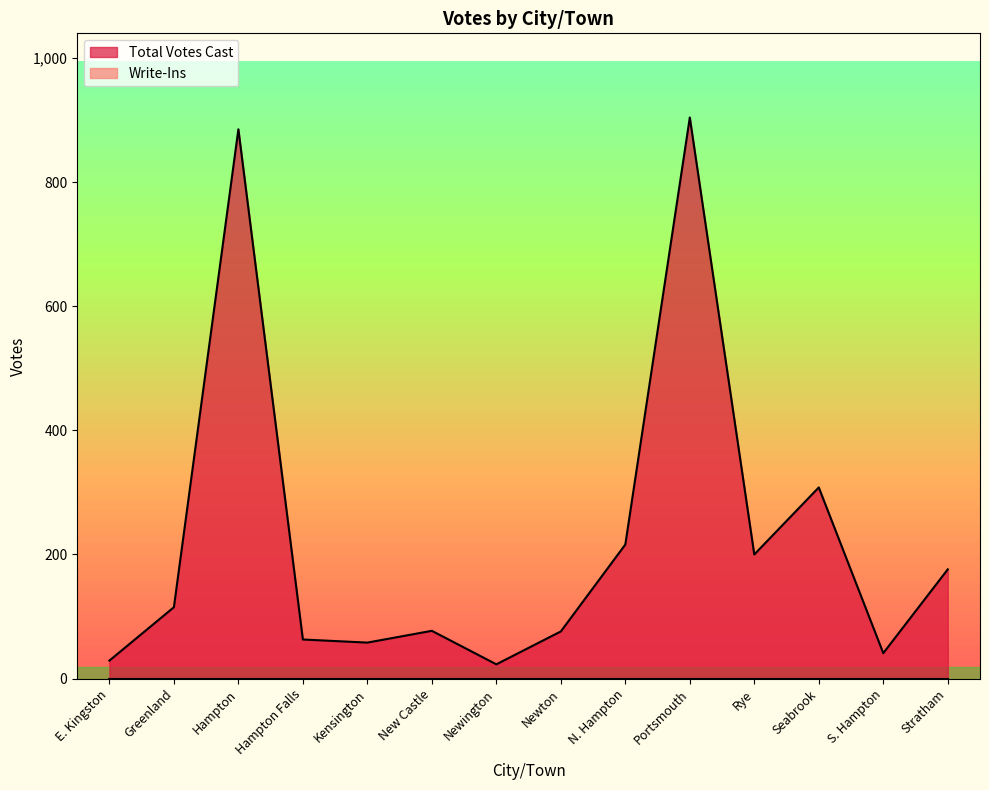

Rank the categories by value from lowest to highest.

Newington, E. Kingston, S. Hampton, Kensington, Hampton Falls, Newton, New Castle, Greenland, Stratham, Rye, N. Hampton, Seabrook, Hampton, Portsmouth